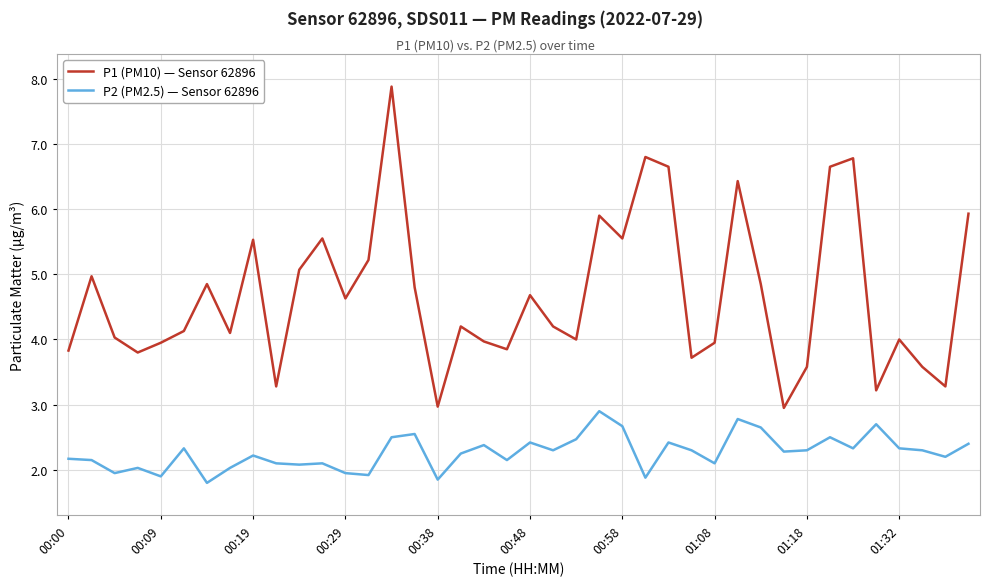

Rank the series by their average value, from highest to lowest.

P1 (PM10) — Sensor 62896, P2 (PM2.5) — Sensor 62896